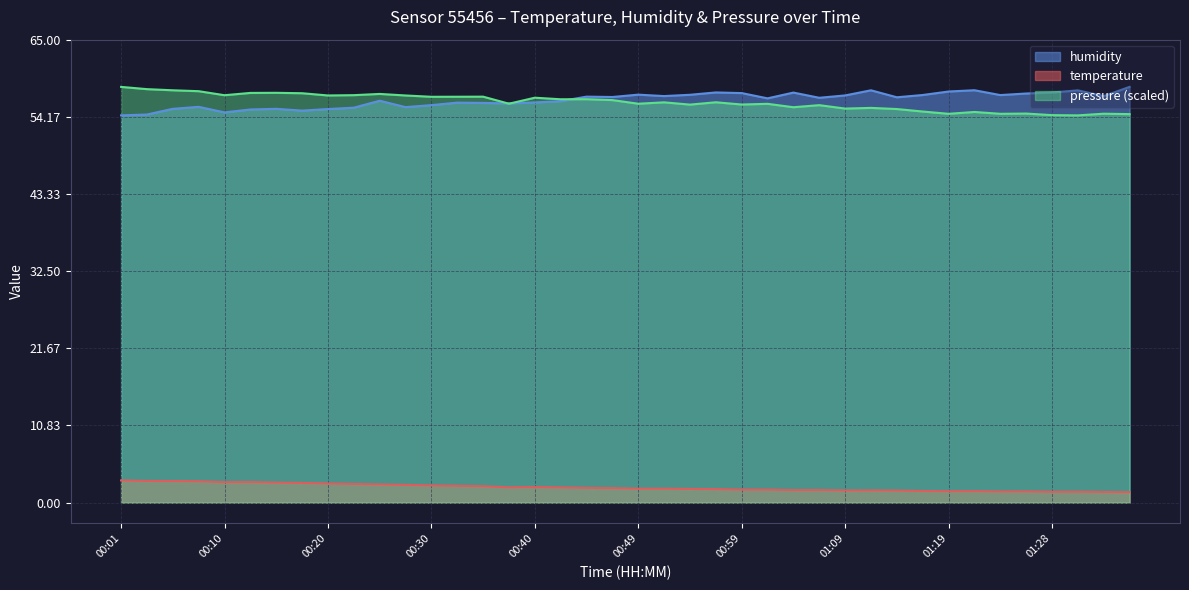

At 00:18, list the series in order from largest to smallest.

humidity, temperature